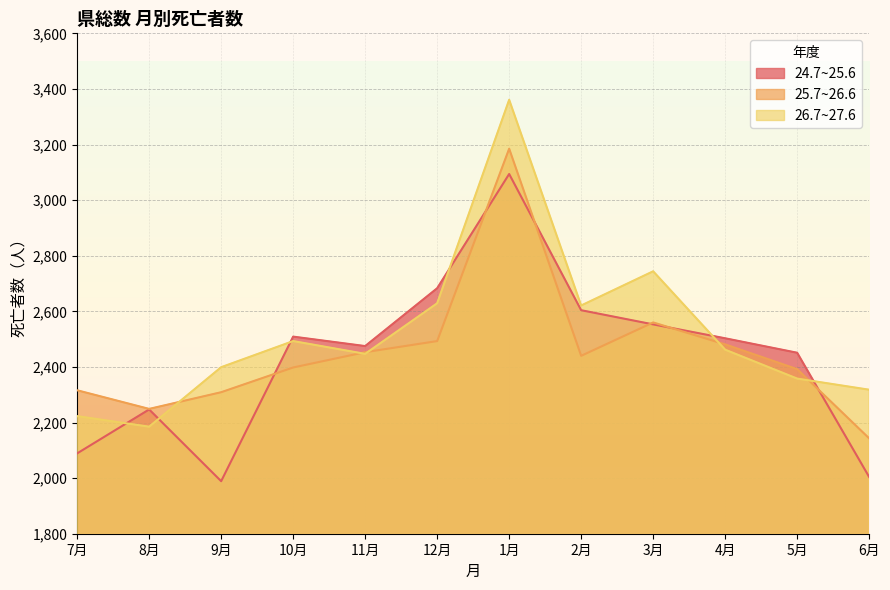

Which series has the widest spread of values?

26.7~27.6